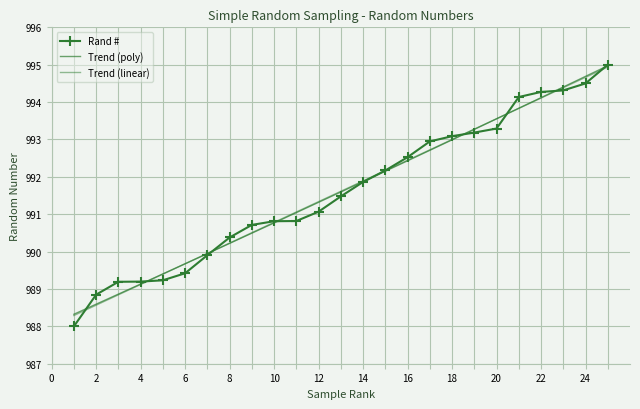

The Rand # series shows 1667.9 at 2. True or false?

False